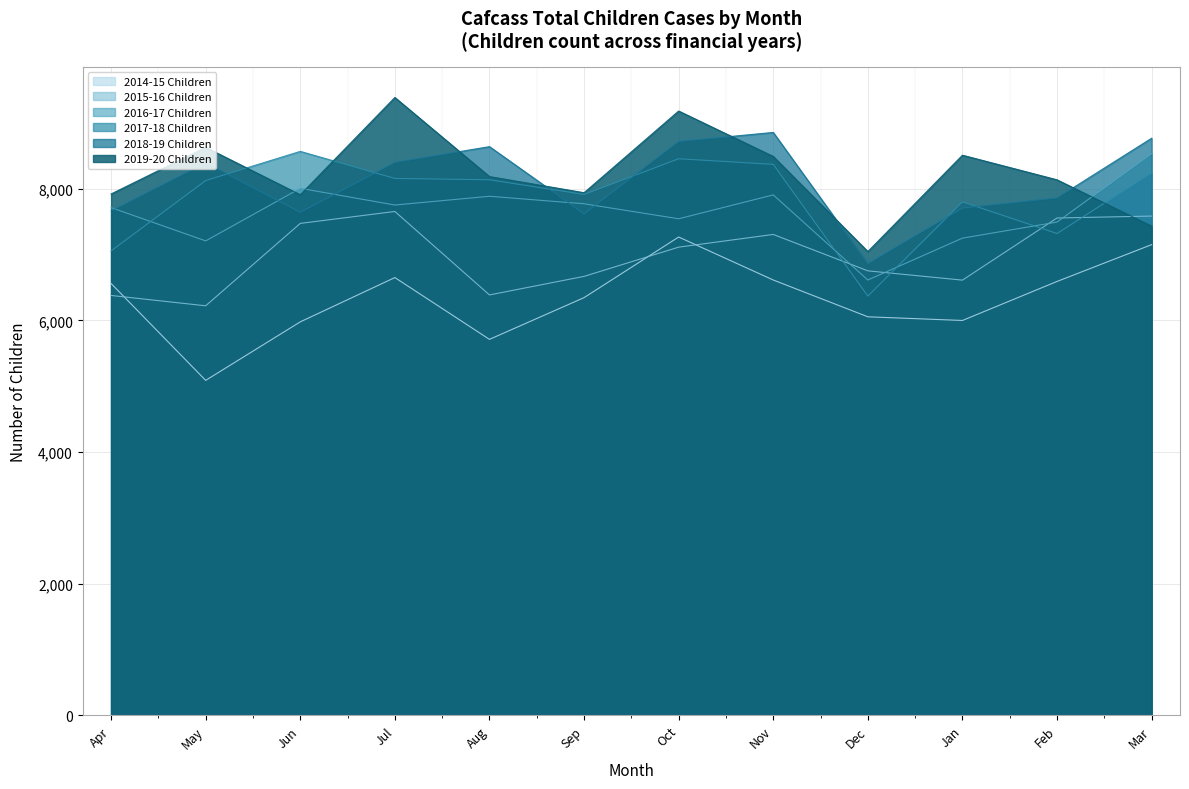

True or false: 2015-16 Children and 2018-19 Children cross at least once.

False